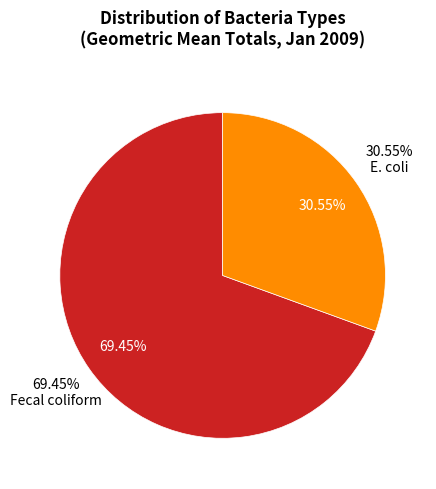

Which category has the smallest portion of the pie?

E. coli